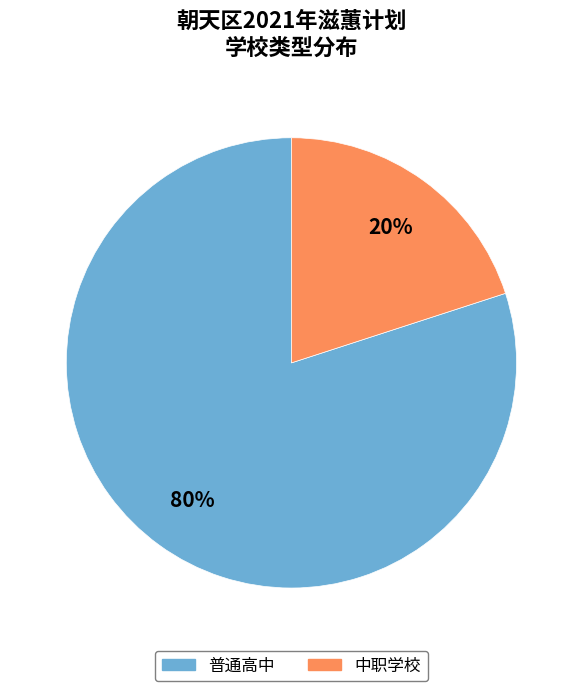

Combined, do 中职学校 and 普通高中 account for over 50%?

Yes